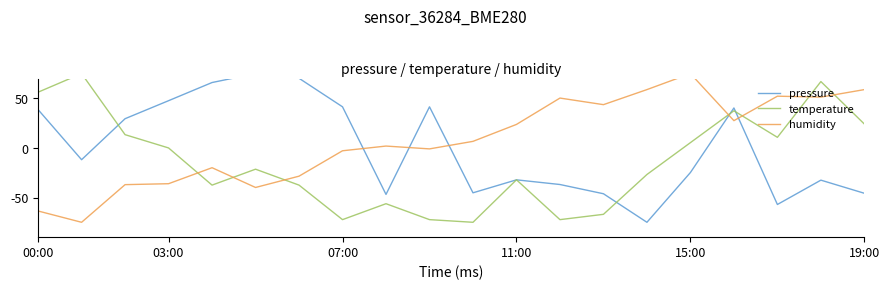

Which series has the largest range (max minus min)?

pressure